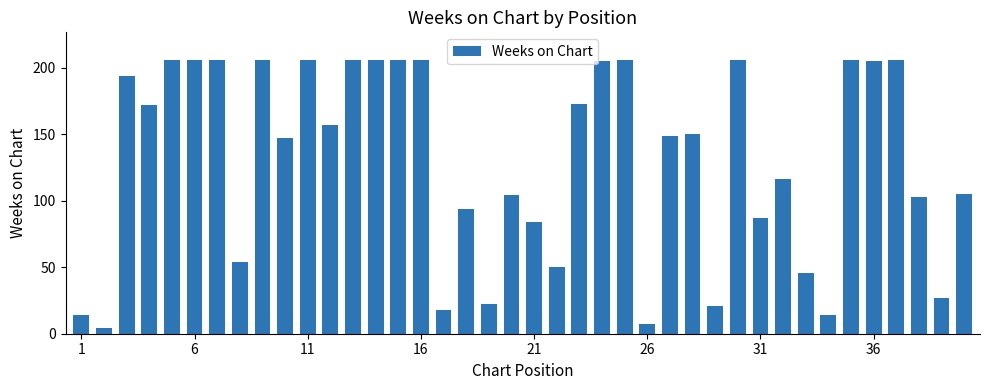

What is the smallest value displayed?

4